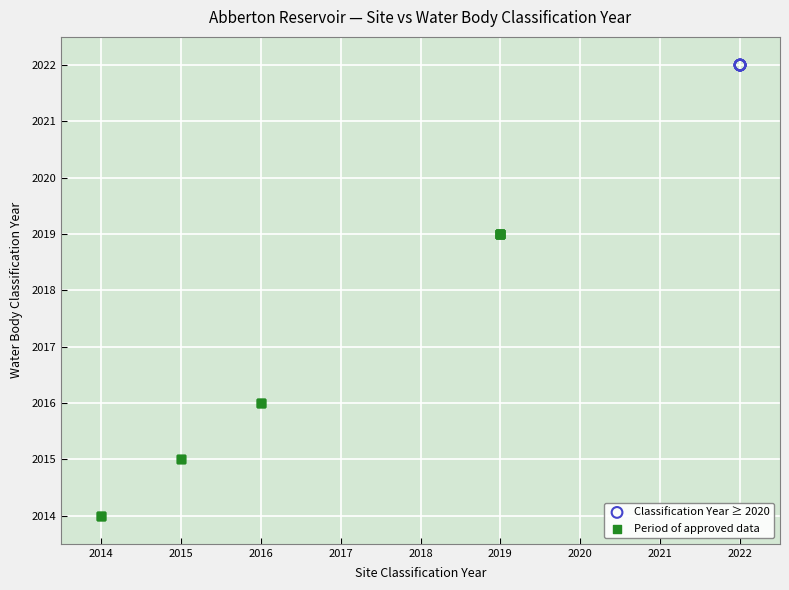

Which series contains the lowest Y value?

Period of approved data